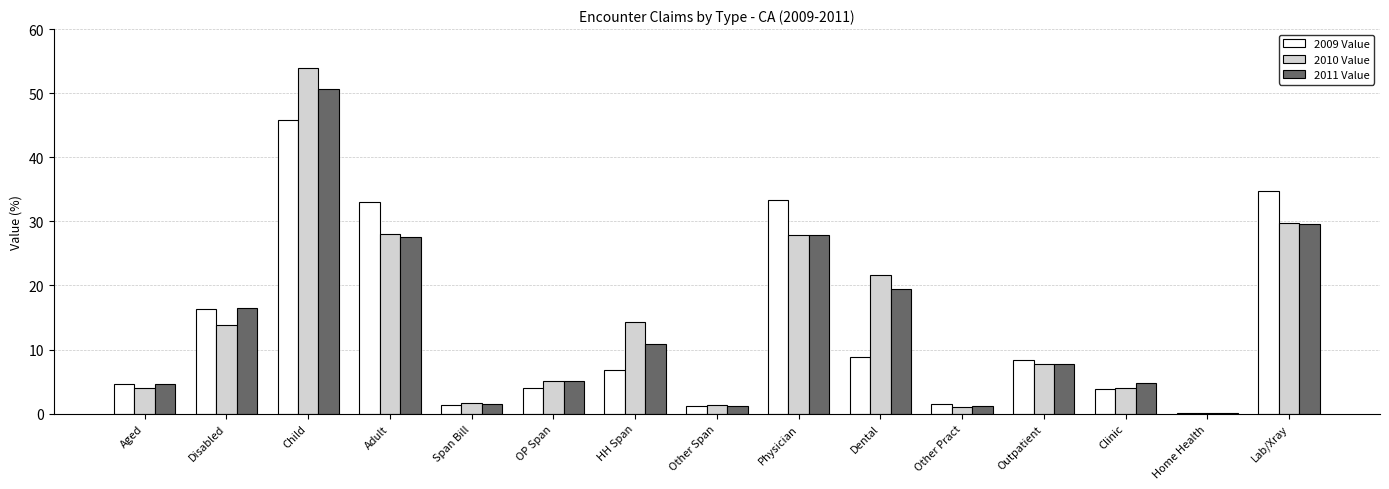

Where does the 2009 Value series first go above 6?

Disabled